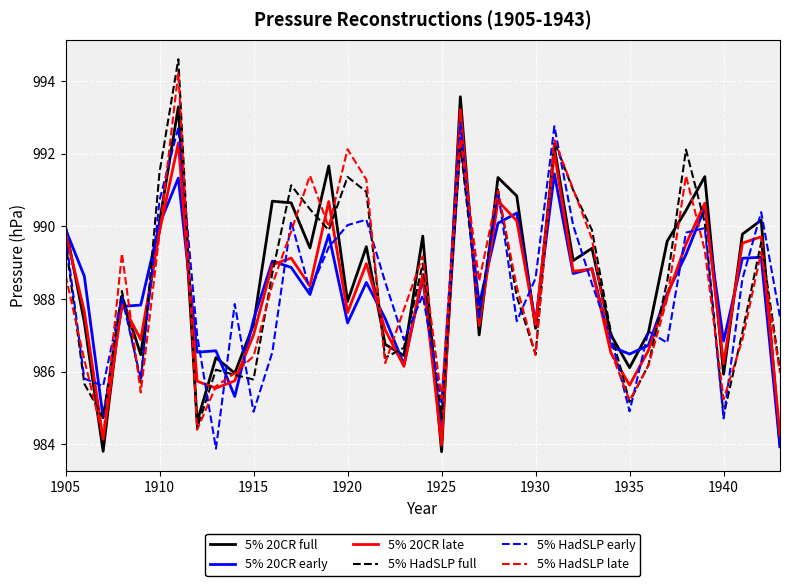

True or false: 5% 20CR late and 5% HadSLP full cross at least once.

True